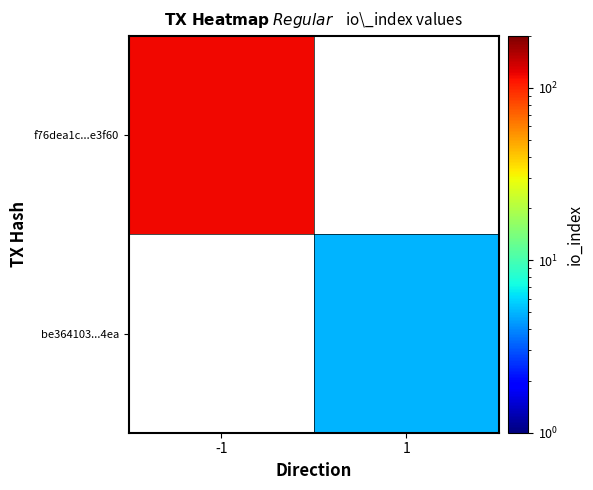

What is the greatest value displayed?

118.0